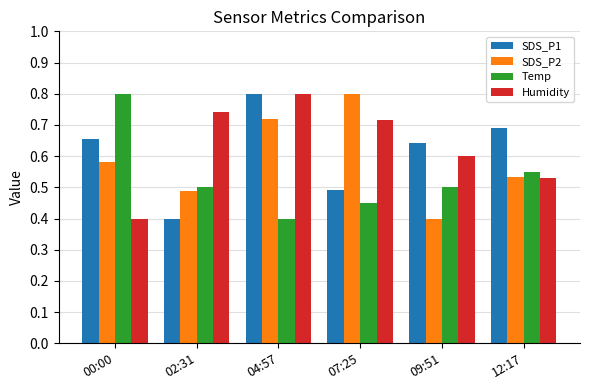

What are all the series names shown in the legend?

SDS_P1, SDS_P2, Temp, Humidity